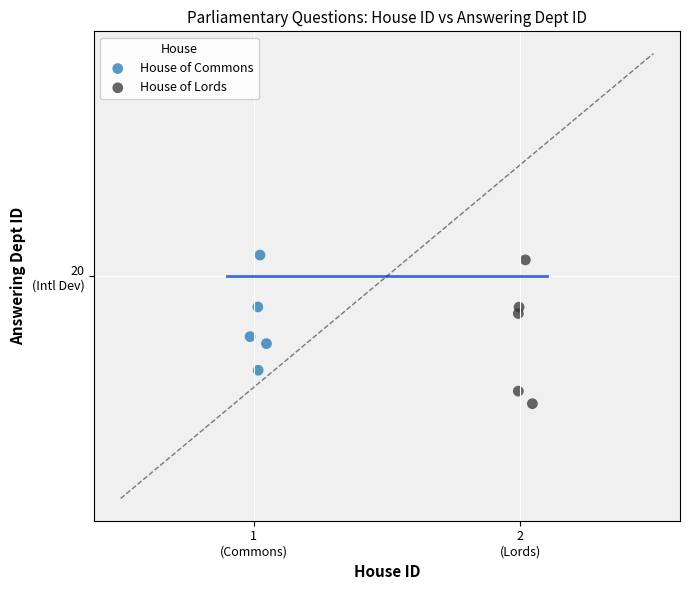

What are all the series names shown in the legend?

House of Commons, House of Lords